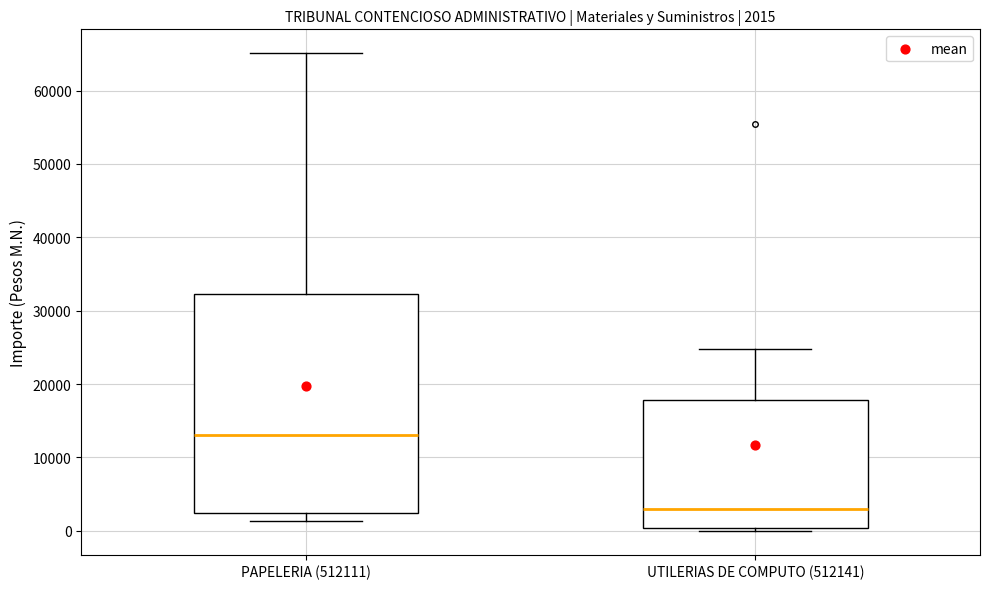

Comparing the boxes themselves (not the whiskers), which one is the tallest?

PAPELERIA (512111)